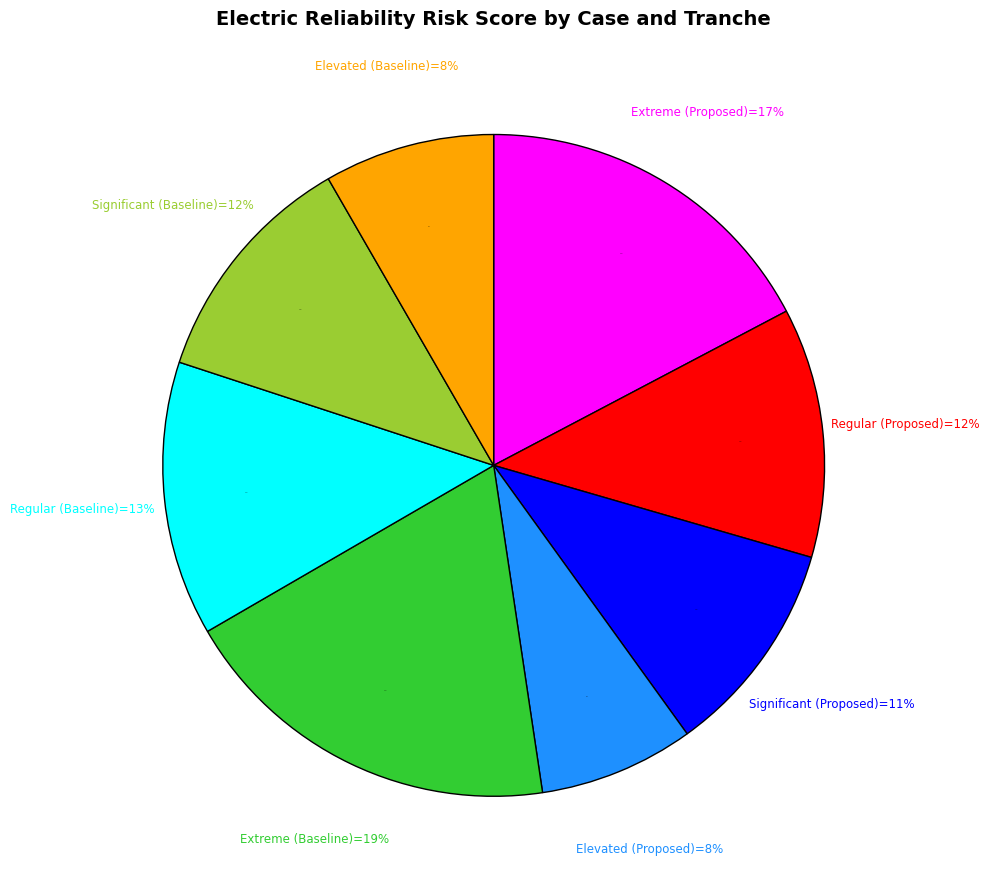

True or false: Significant (Proposed) accounts for 11% of the total.

True